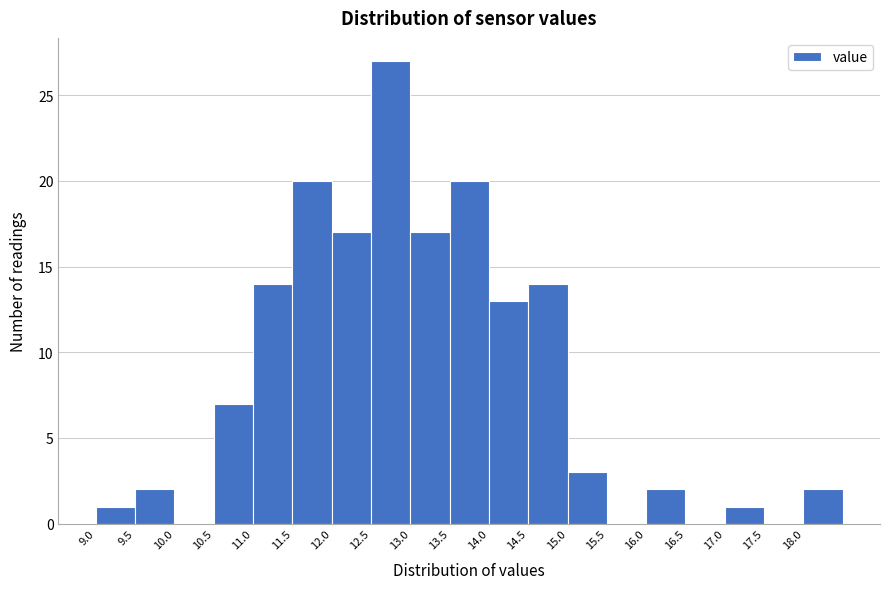

How tall is the bar that spans 13.5 to 14.0 on the x-axis? The values are not printed on the chart, so give them approximately, as read against the axis.

20